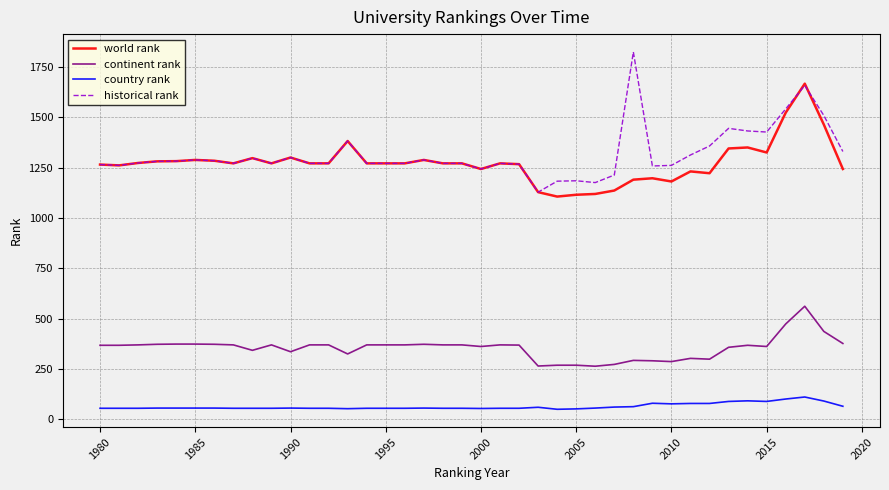

What is the minimum value shown in the chart?

49.0